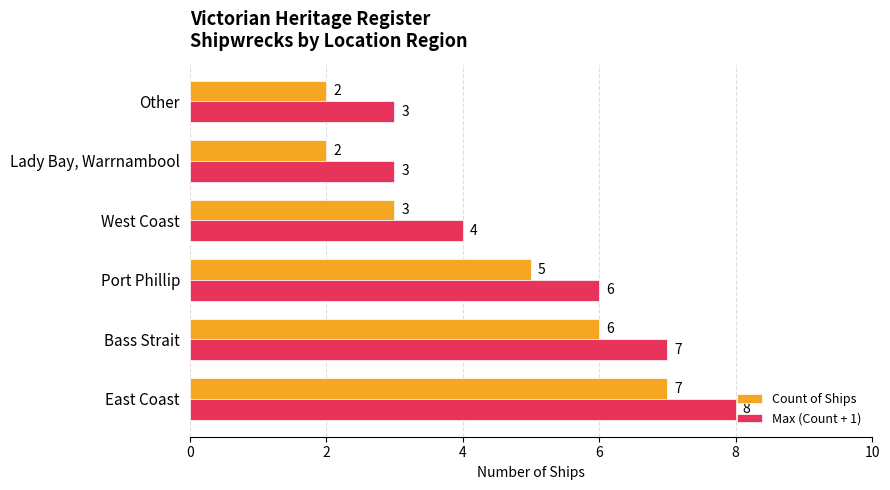

The Count of Ships series shows 2 at Other. True or false?

True